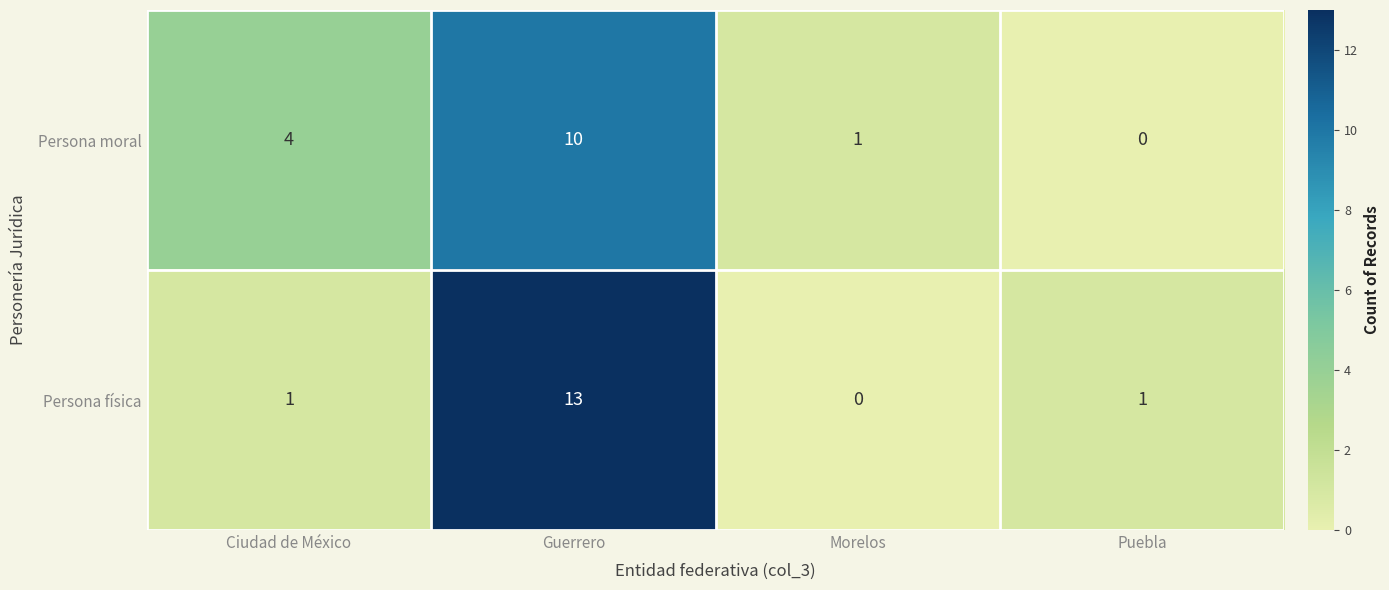

What is the sum of the Persona moral values at Guerrero and Puebla?

10